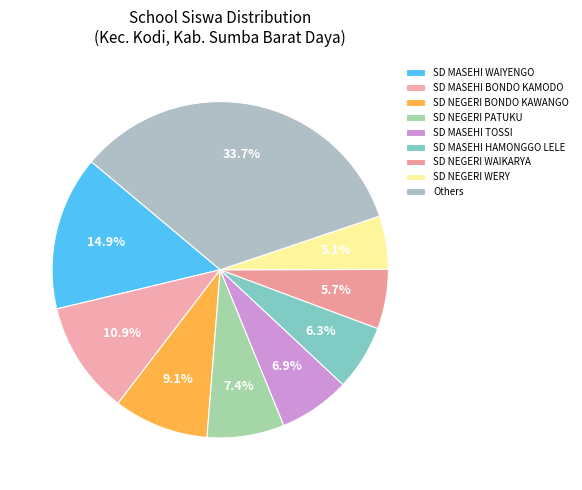

Count the number of slices in the pie.

9